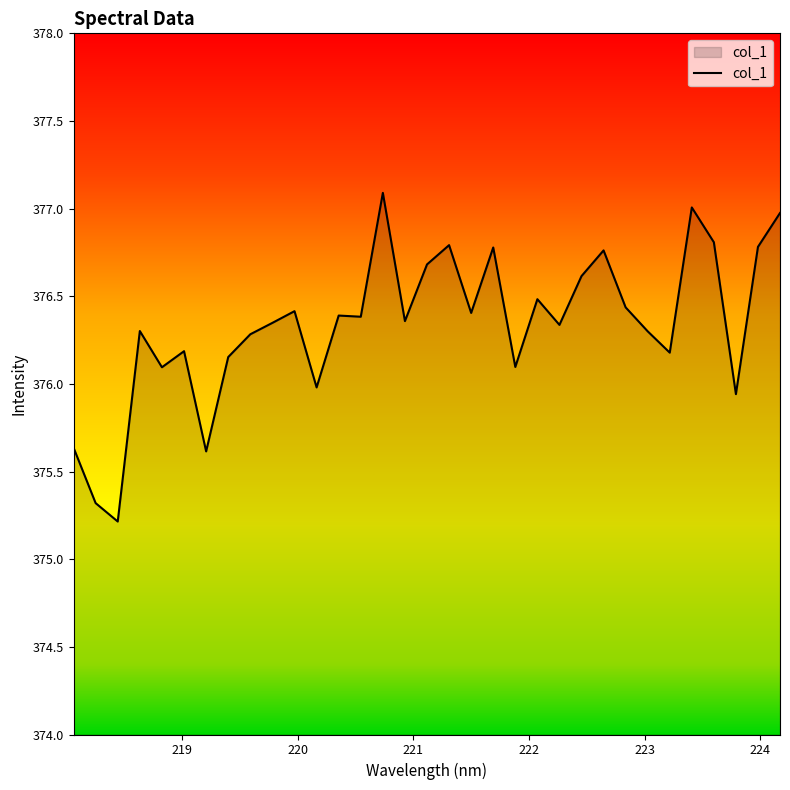

What is the difference between the maximum and minimum values?

1.9